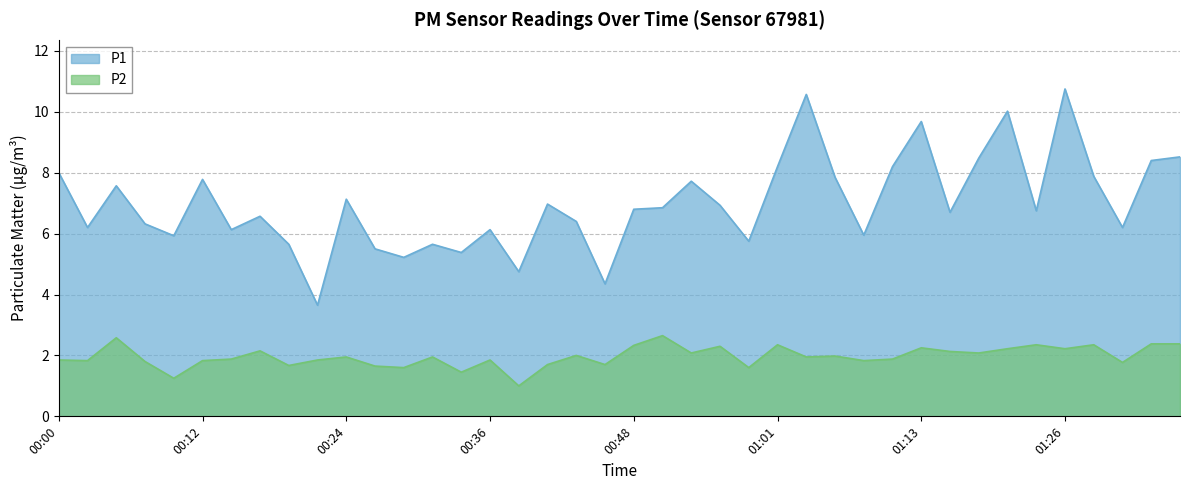

True or false: P1 has more than 2 points higher than both neighbors.

True